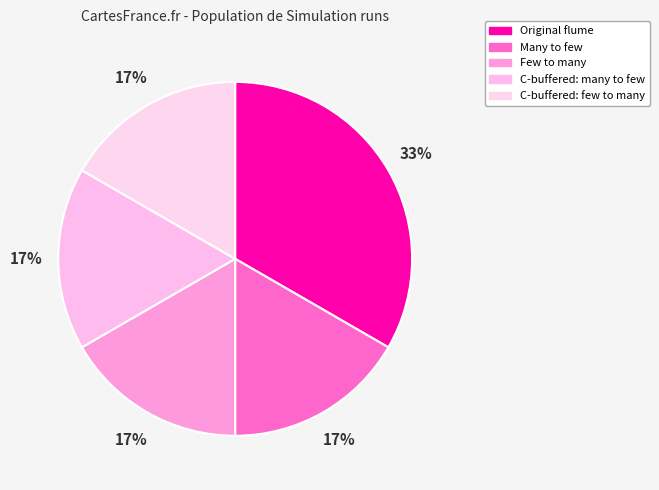

Which slice is the largest?

OF